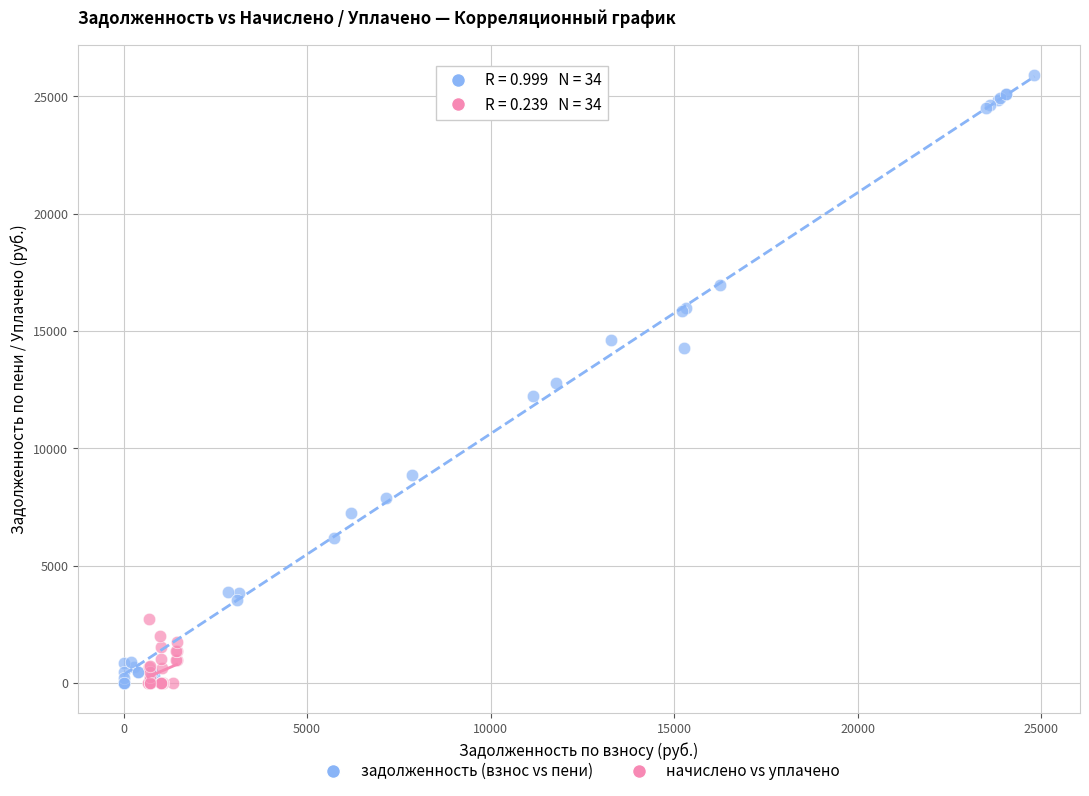

Which series contains the highest Y value?

задолженность (взнос vs пени)